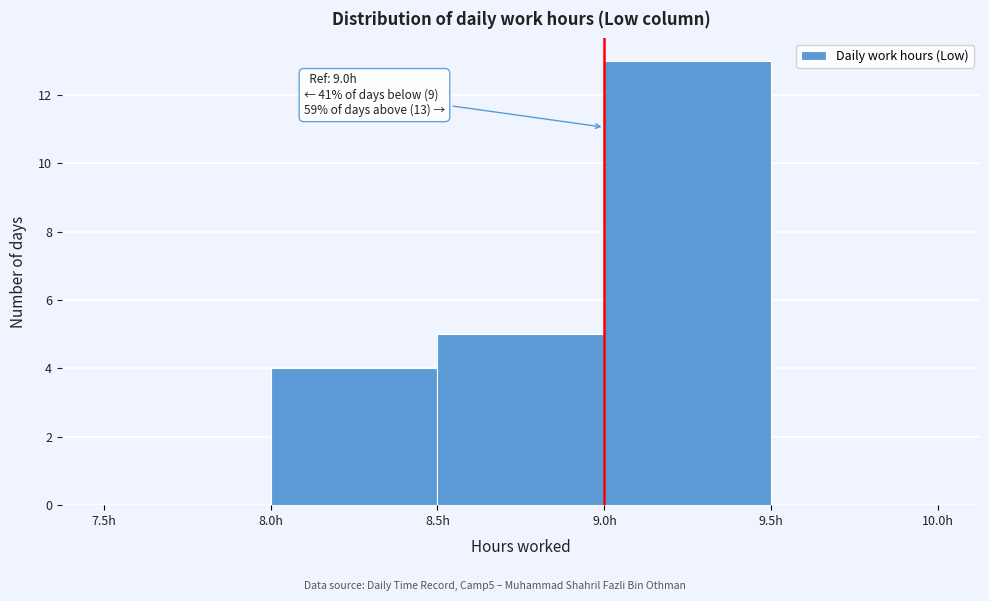

Which range on the x-axis has the tallest bar?

9.0 to 9.5